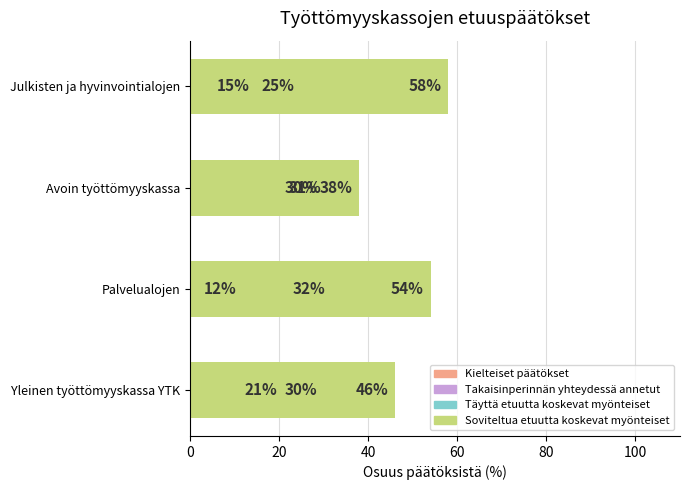

Reading left to right, extract all data points from this chart.

Kielteiset päätökset: 30	32	30	25
Takaisinperinnän yhteydessä annetut: 3	2	1	2
Täyttä etuutta koskevat myönteiset: 21	12	31	15
Soviteltua etuutta koskevat myönteiset: 46	54	38	58